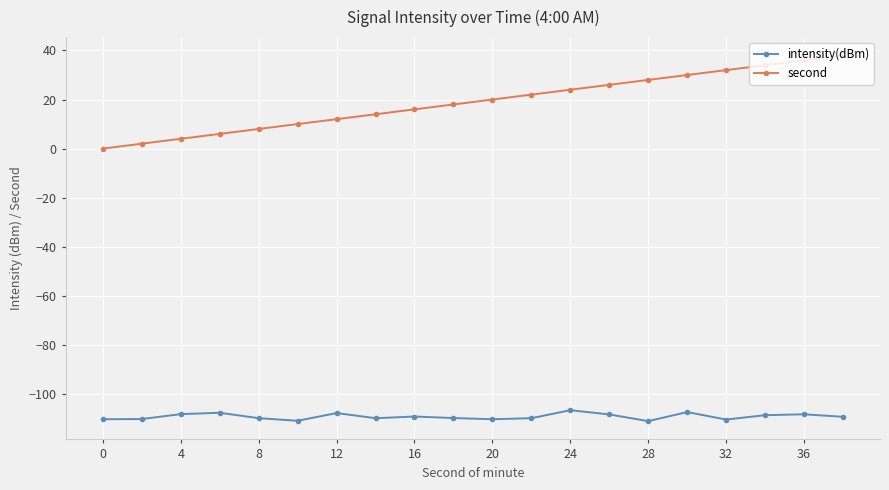

What are all the series names shown in the legend?

intensity(dBm), second